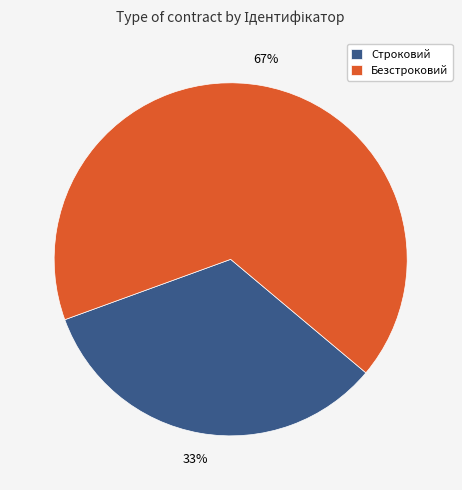

To the nearest percent, what is the combined percentage of Безстроковий and Строковий?

100%